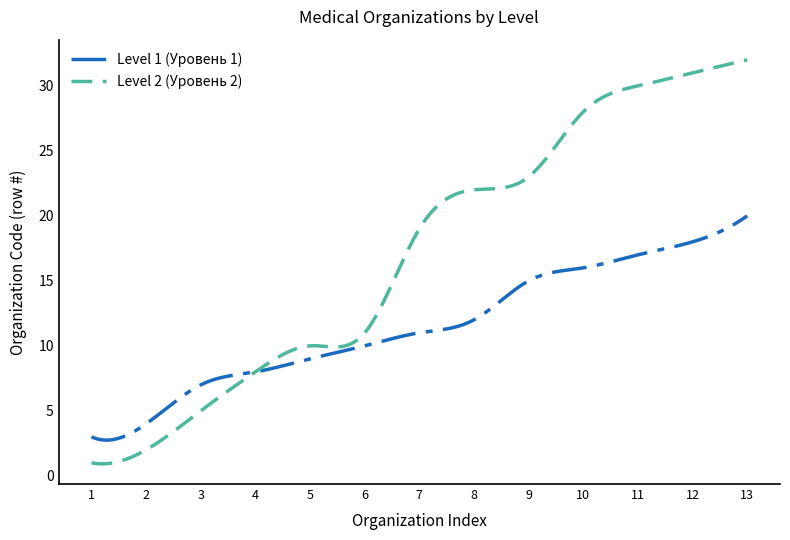

What is the difference between the maximum and minimum values in the Level 1 (Уровень 1) series?

17.3